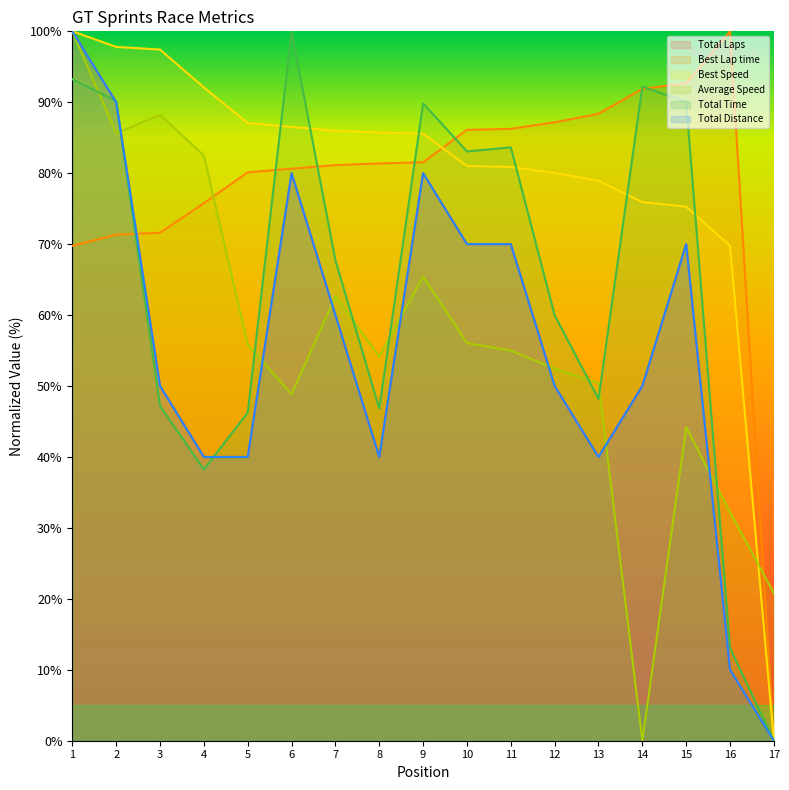

How many interior local valleys does the Average Speed series have?

4